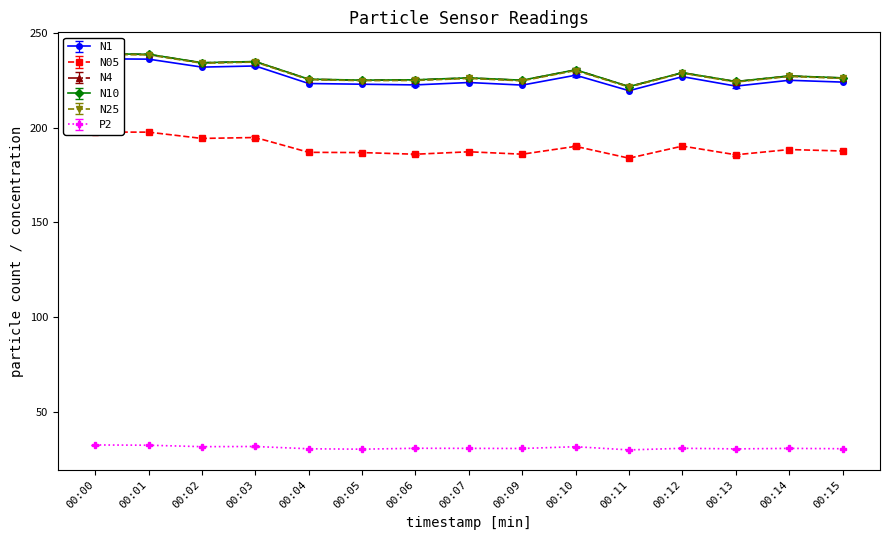

What is the total value across all series at 00:02?

1160.3